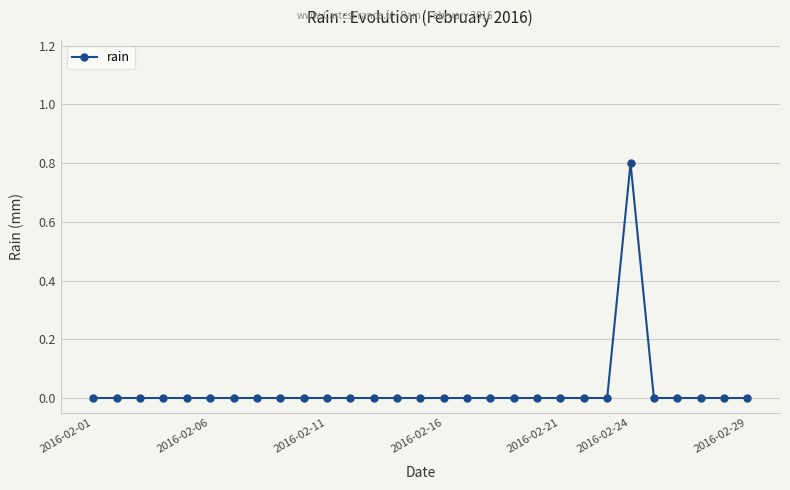

What is the greatest value displayed?

0.8